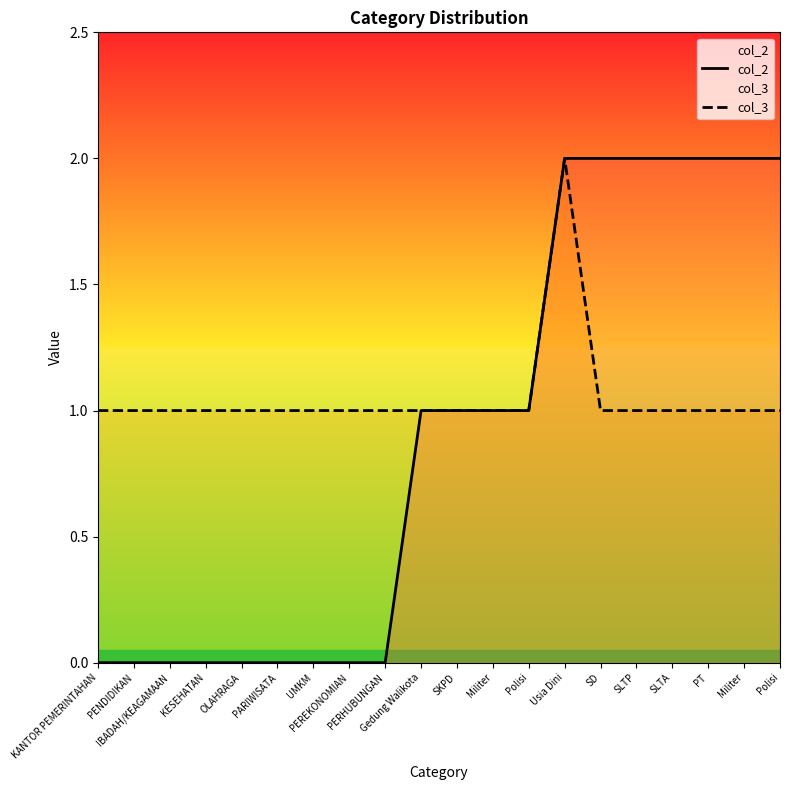

List the series in order of their peak value, lowest first.

col_2, col_3